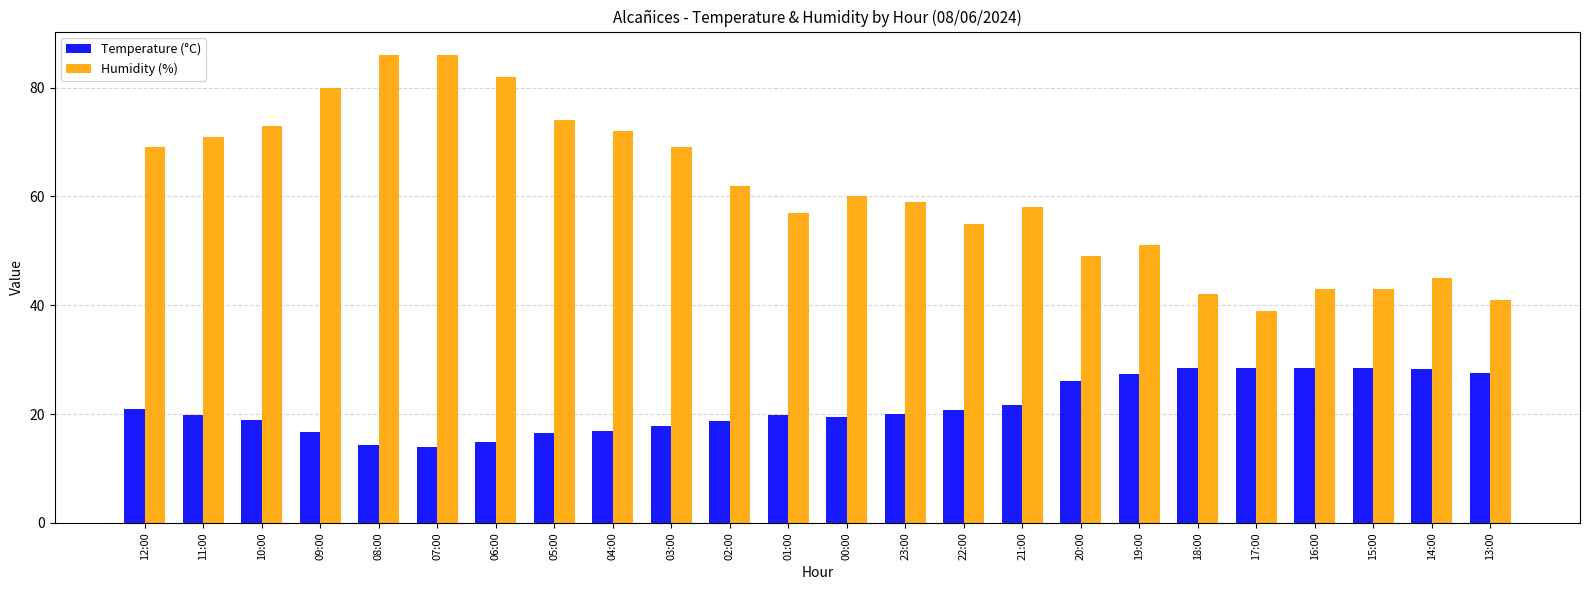

How many bars are there in each group?

2